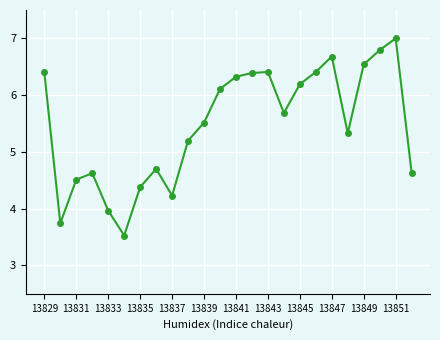

Reading right to left, extract all data points from this chart.

4.6	7.0	6.8	6.5	5.3	6.7	6.4	6.2	5.7	6.4	6.4	6.3	6.1	5.5	5.2	4.2	4.7	4.4	3.5	4.0	4.6	4.5	3.7	6.4